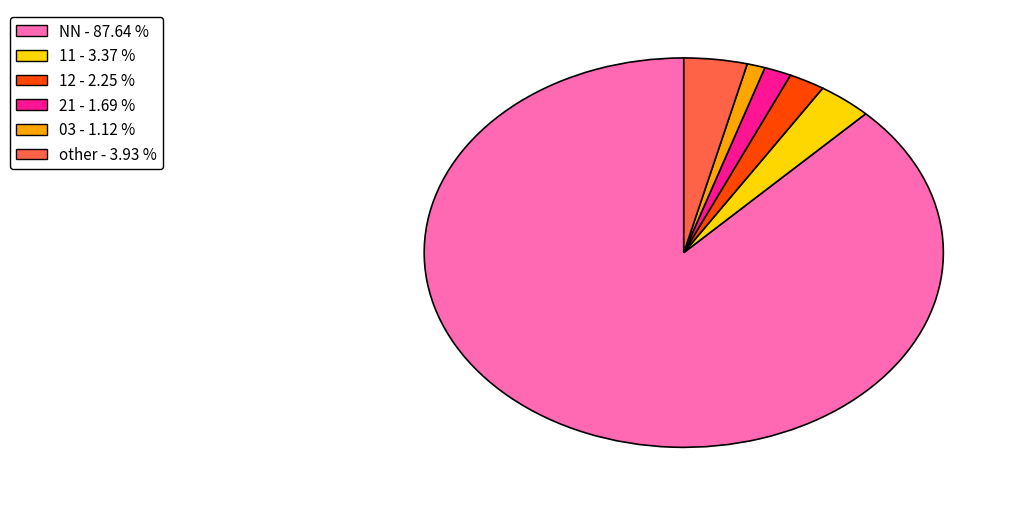

What is the largest slice in the pie chart?

NN